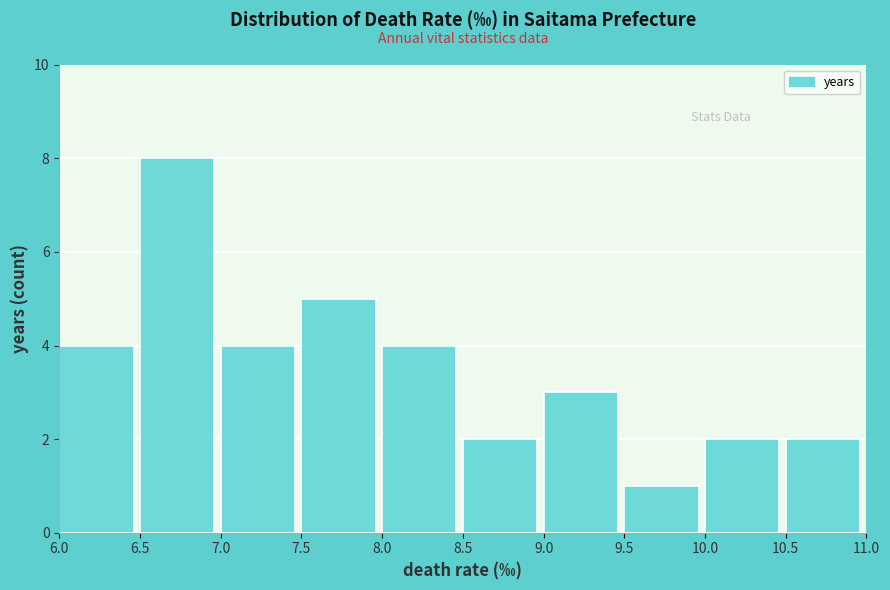

What is the height of the bar covering 9.5 to 10.0 on the x-axis? The values are not printed on the chart, so give them approximately, as read against the axis.

1